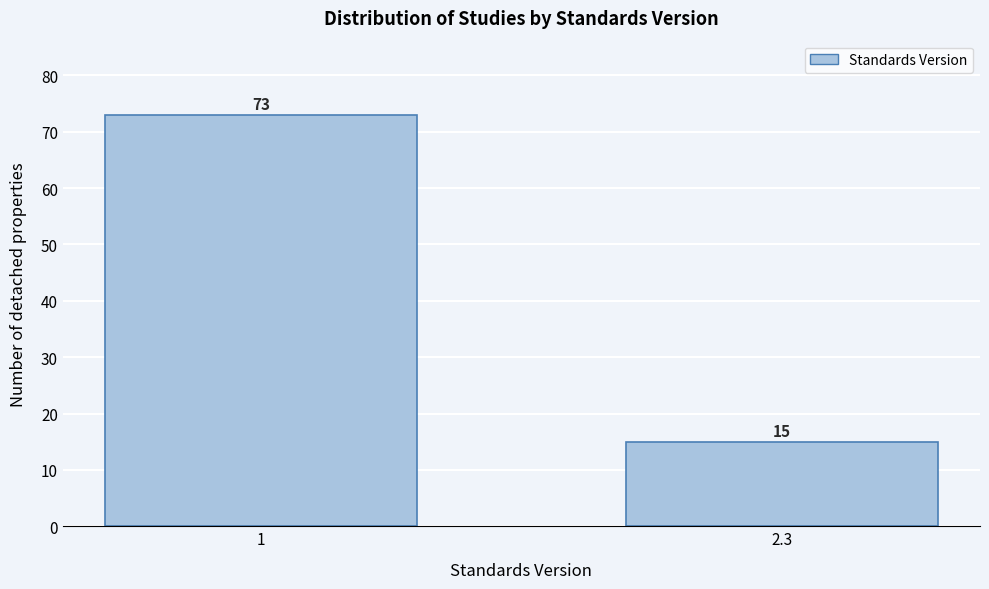

Reading left to right, list all the values displayed in this chart.

73	15